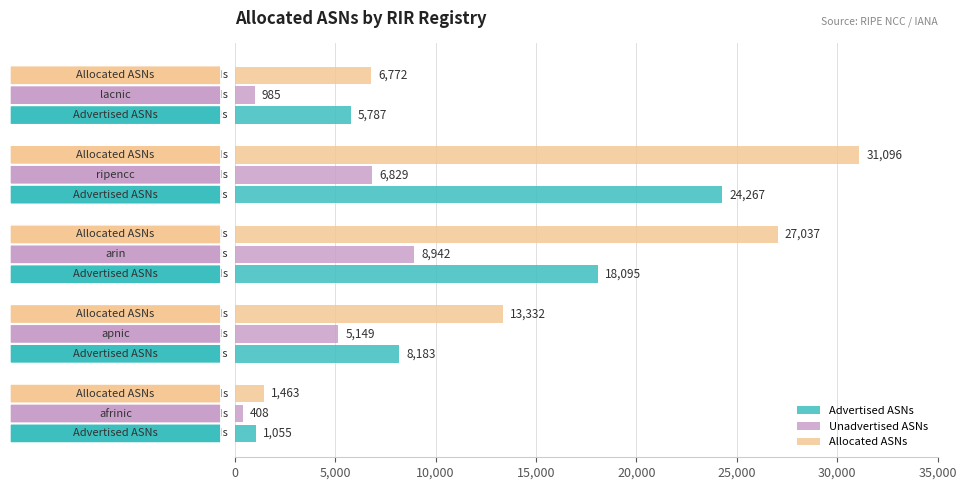

What is the sum of all Advertised ASNs values?

57387